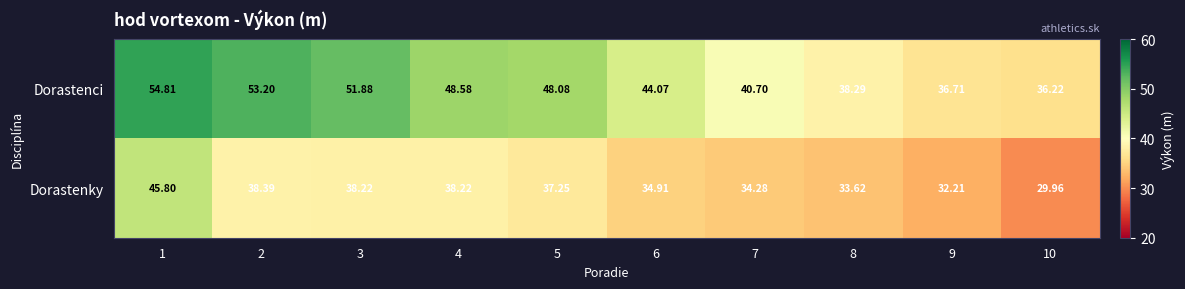

How many data points does each series have?

10